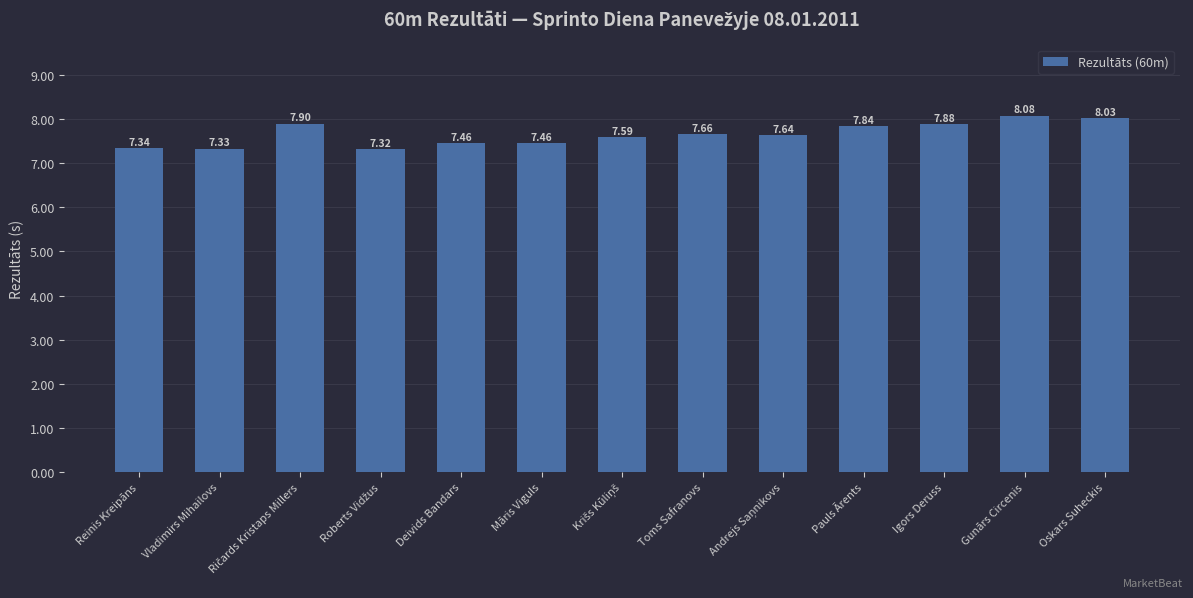

What is the ratio of the value at Gunārs Circenis to the value at Deivids Bandars?

1.1